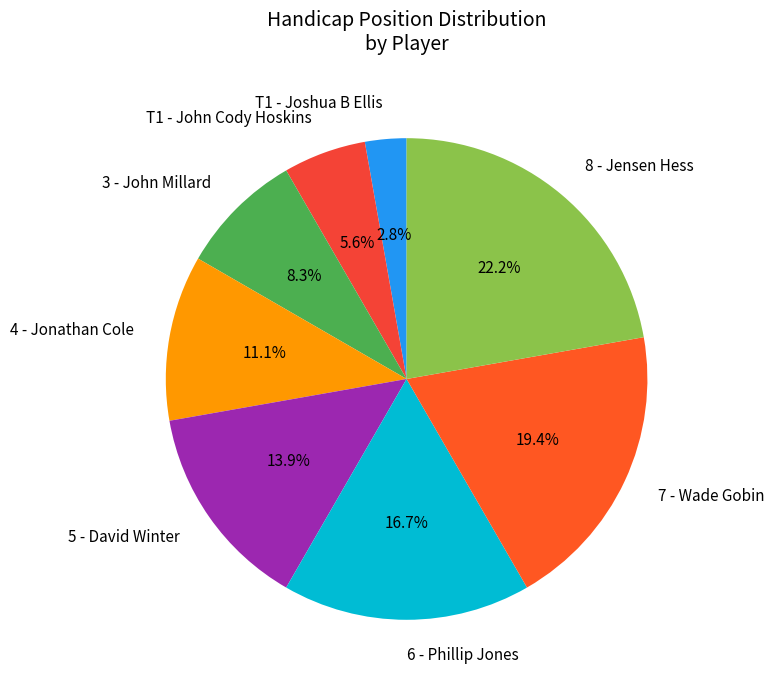

True or false: 3 - John Millard accounts for 1% of the total.

False